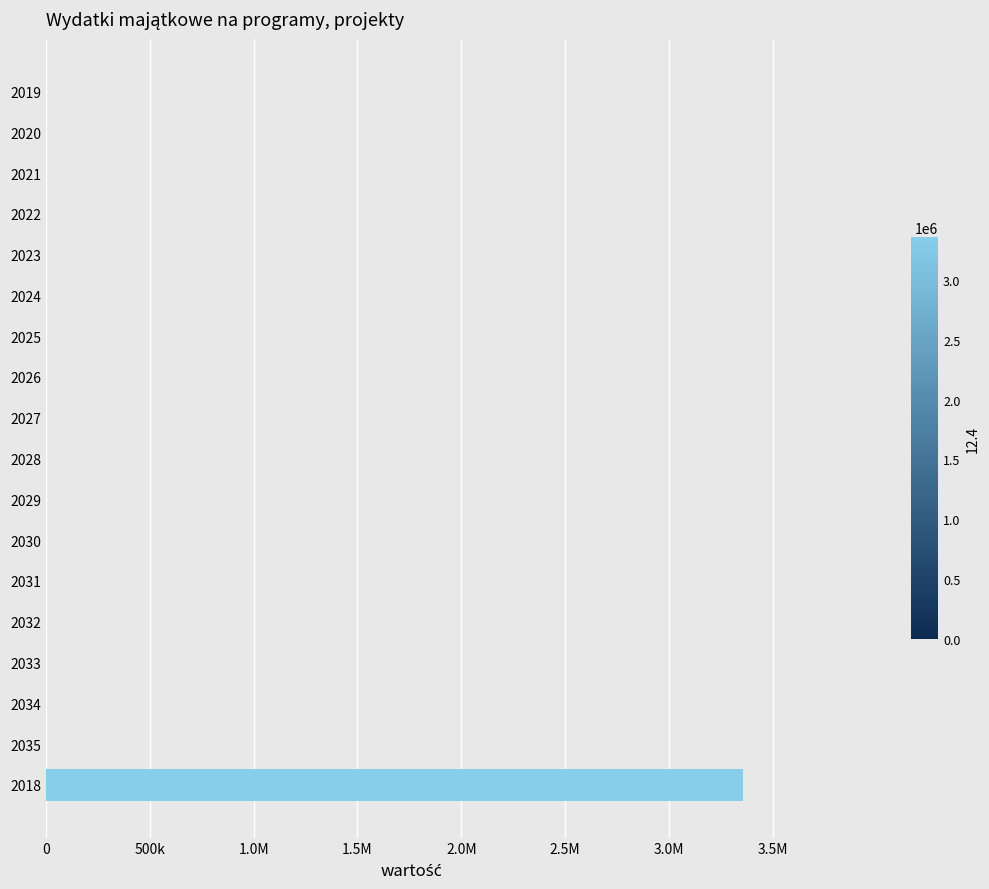

List the labels in order of value, smallest first.

2019, 2020, 2021, 2022, 2023, 2024, 2025, 2026, 2027, 2028, 2029, 2030, 2031, 2032, 2033, 2034, 2035, 2018